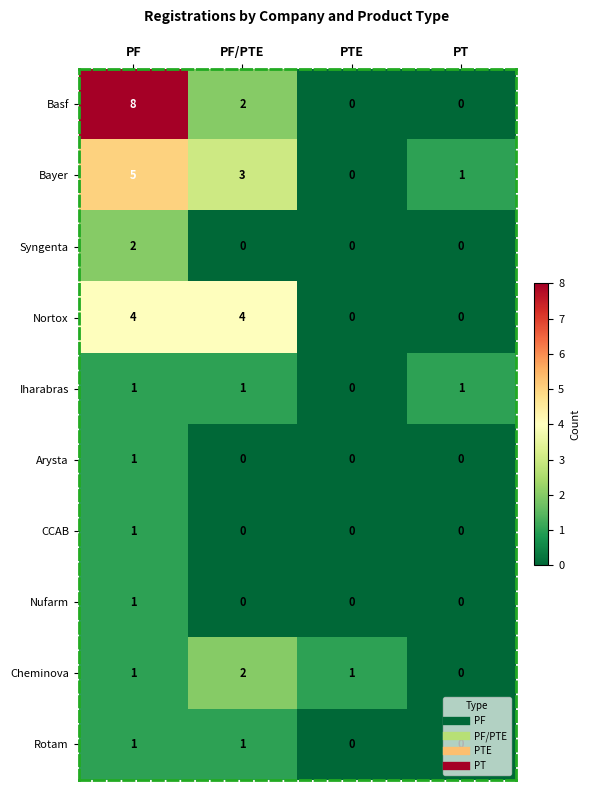

At which label does Bayer reach its minimum?

PTE